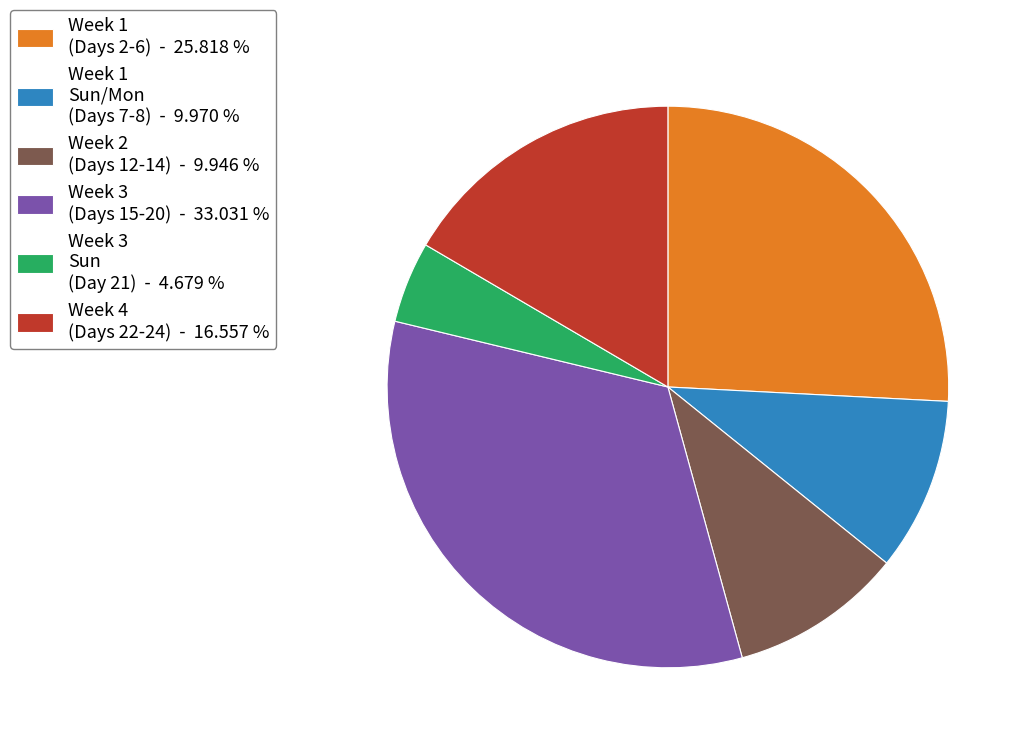

Between Week 1 (Days 2-6) - 25.818 % and Week 4 (Days 22-24) - 16.557 %, which is larger?

Week 1 (Days 2-6) - 25.818 %